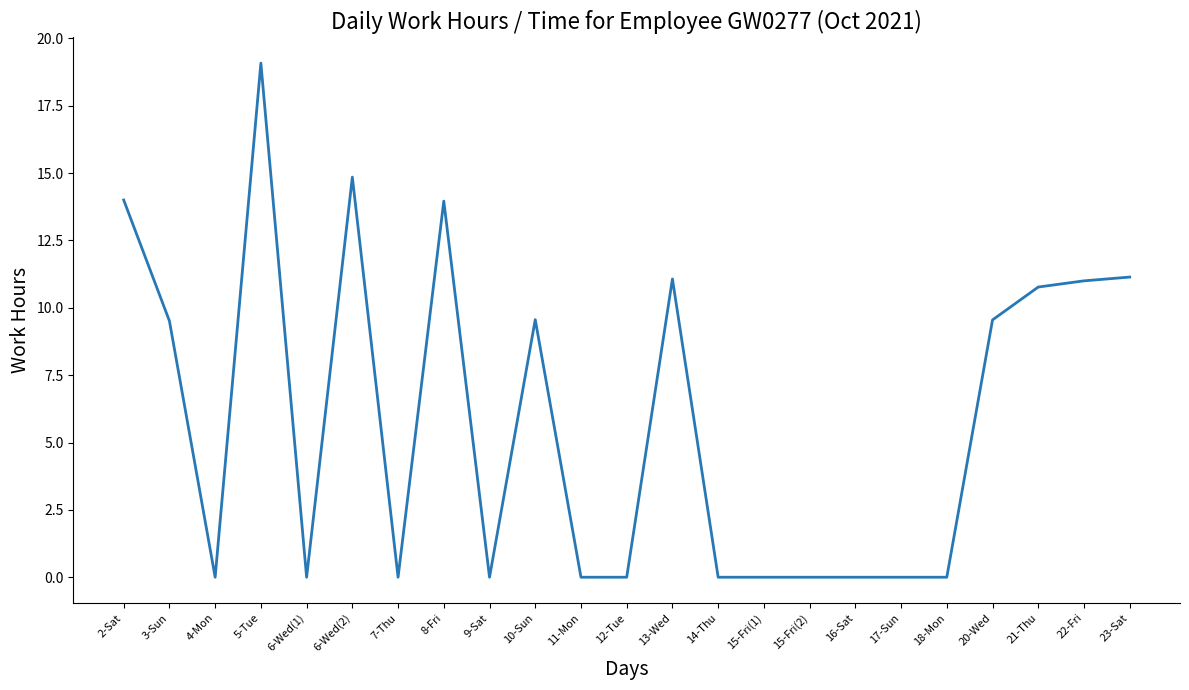

What position from the left is 5-Tue?

4